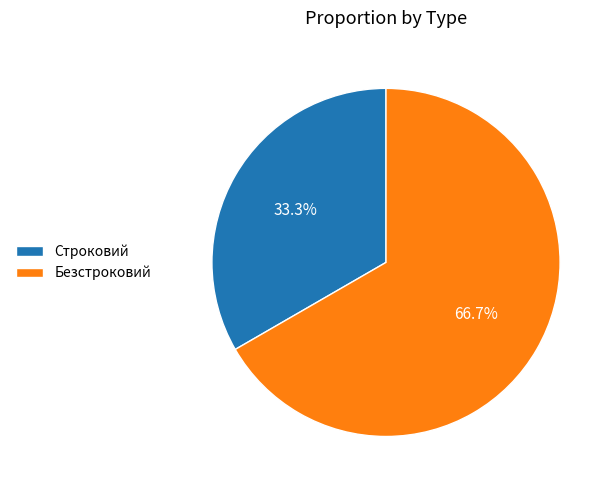

The Строковий slice represents 33% of the pie. True or false?

True